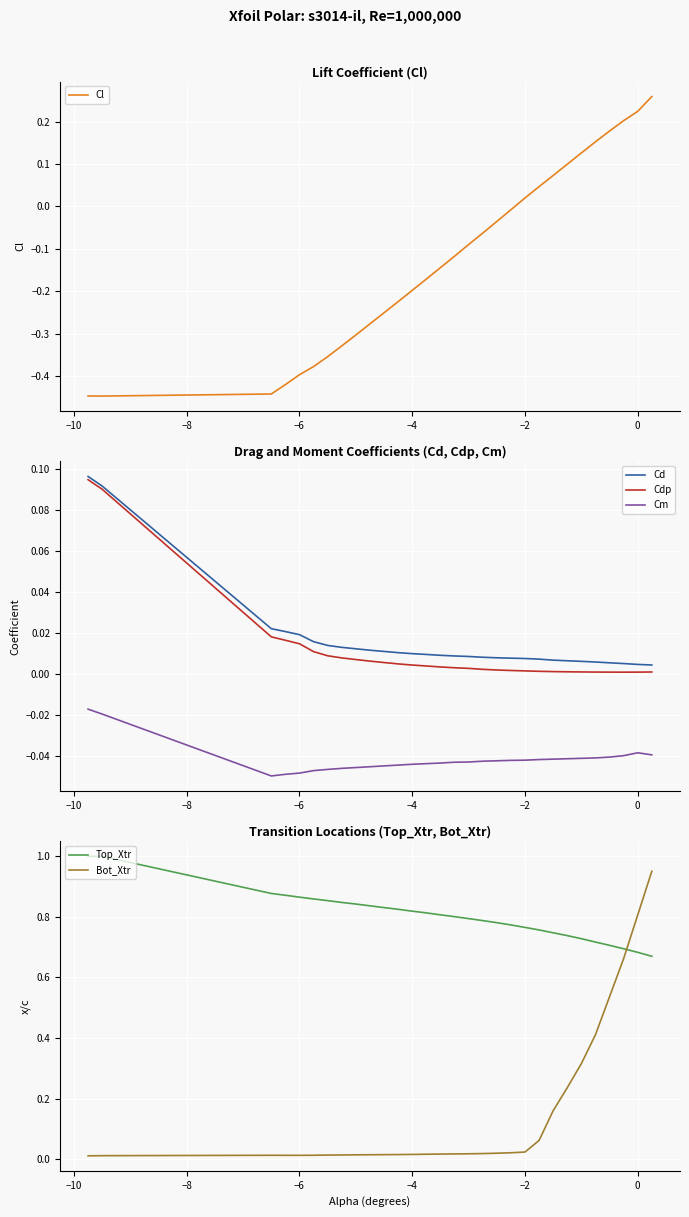

After their last crossing, which series has the higher values: Top_Xtr or Bot_Xtr?

Bot_Xtr